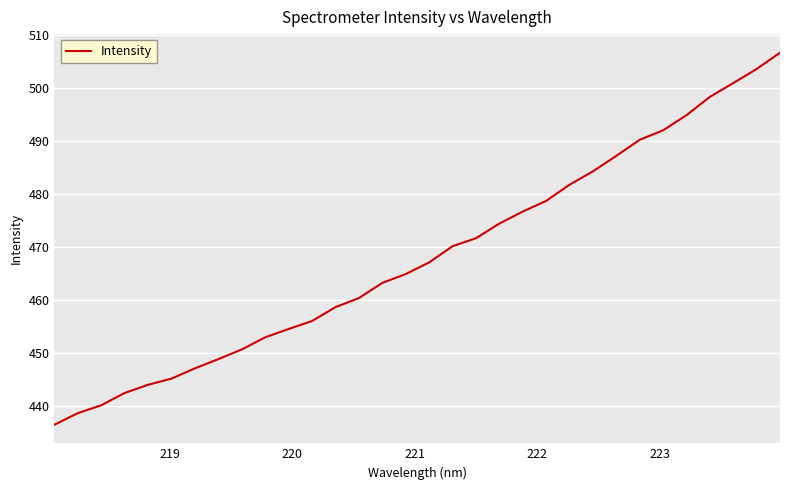

True or false: the data has more than 0 interior local peaks.

False